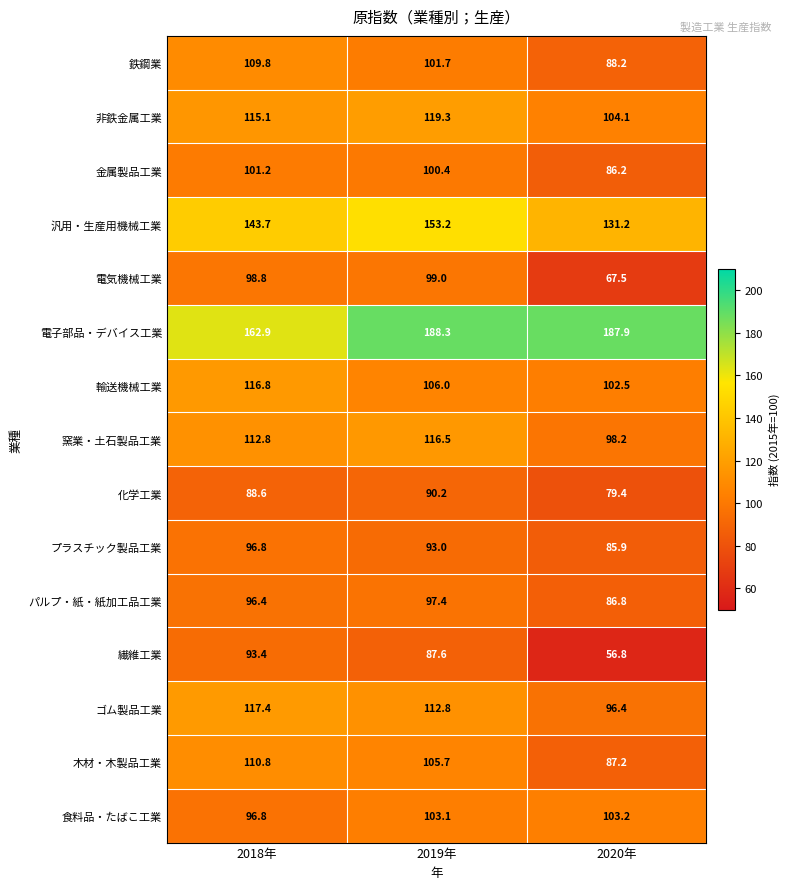

At which label does 金属製品工業 first exceed 100?

2018年